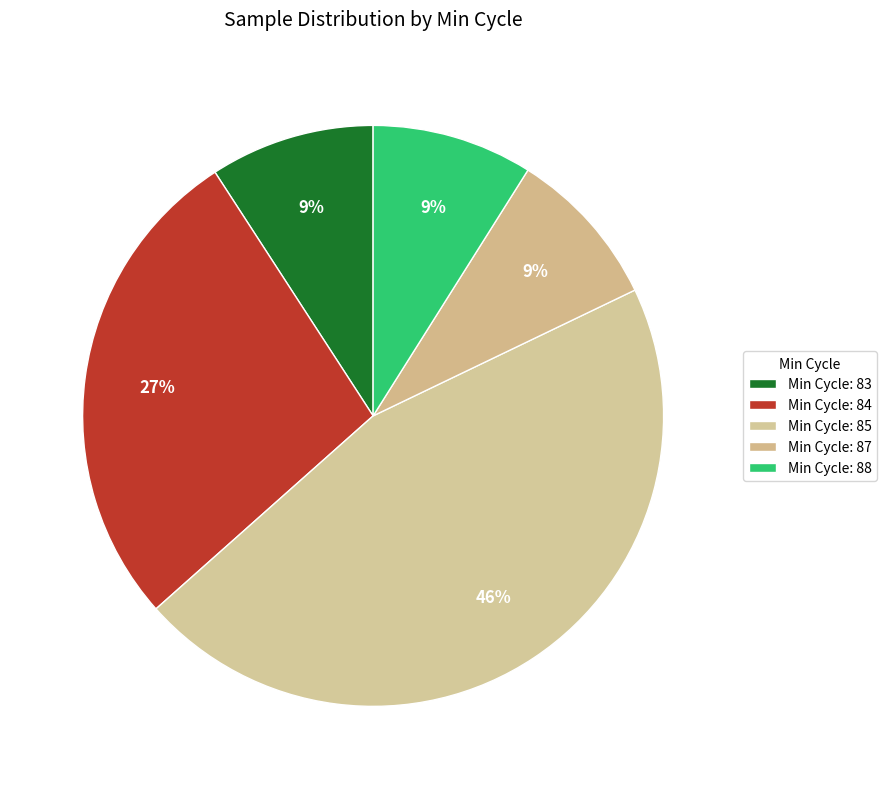

Count the number of slices in the pie.

5